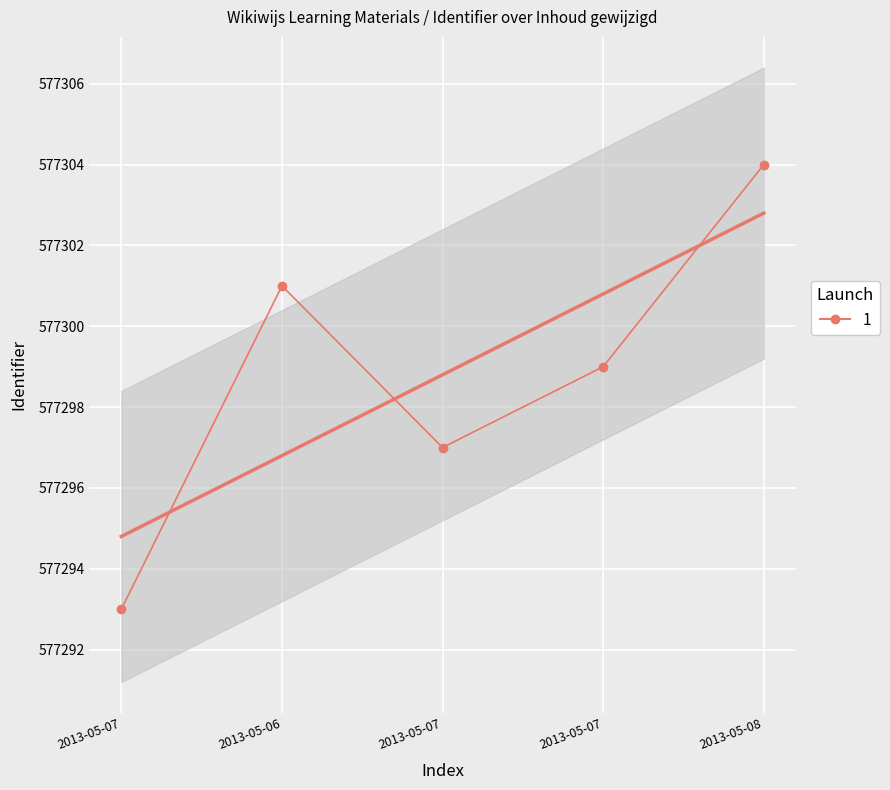

Which has a higher value, 2013-05-06 or 2013-05-07?

2013-05-06